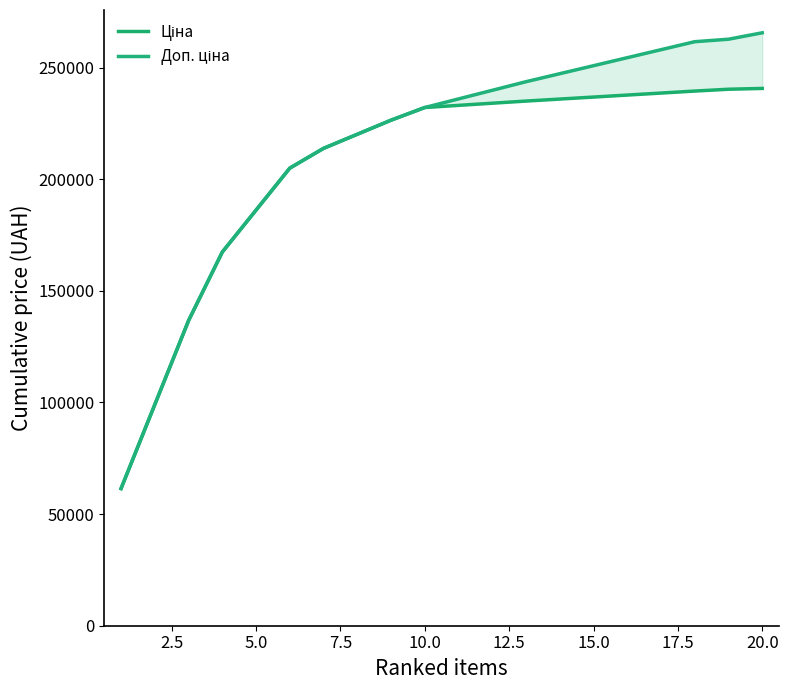

True or false: Доп. ціна has more than 1 points higher than both neighbors.

False